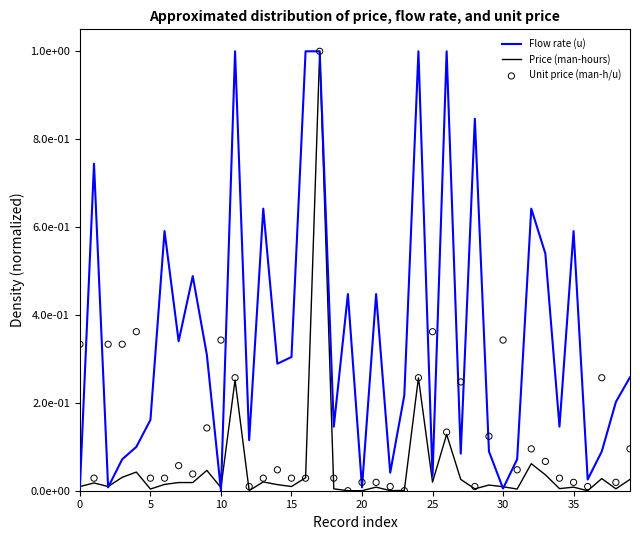

At how many categories does at least one series exceed 0?

40